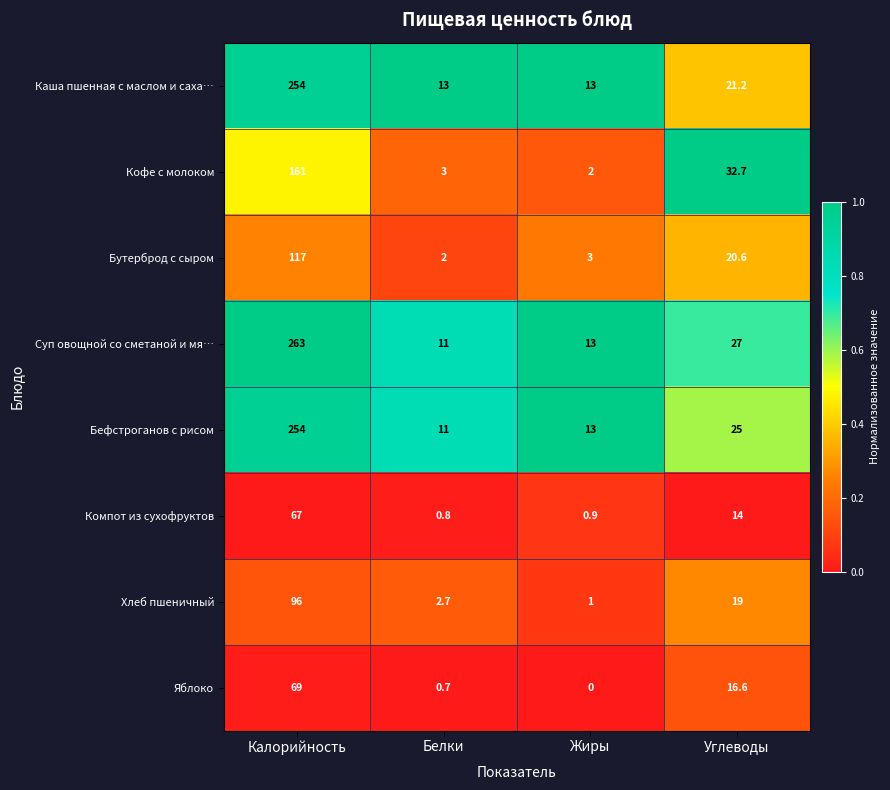

What is the total value across all series at Белки?

44.2